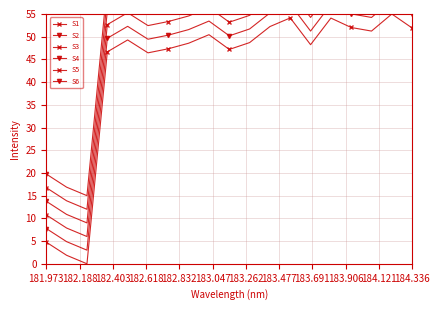

True or false: S6 and S4 cross at least once.

False